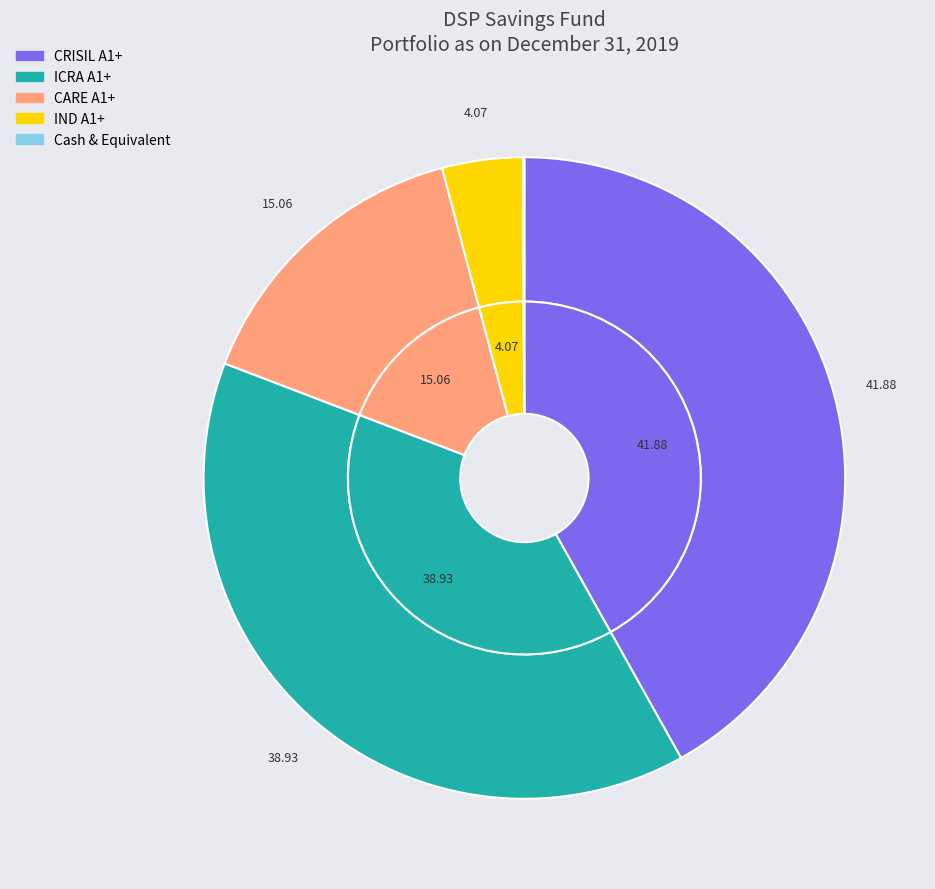

Is it true that ICRA A1+ is 39% of the pie?

True